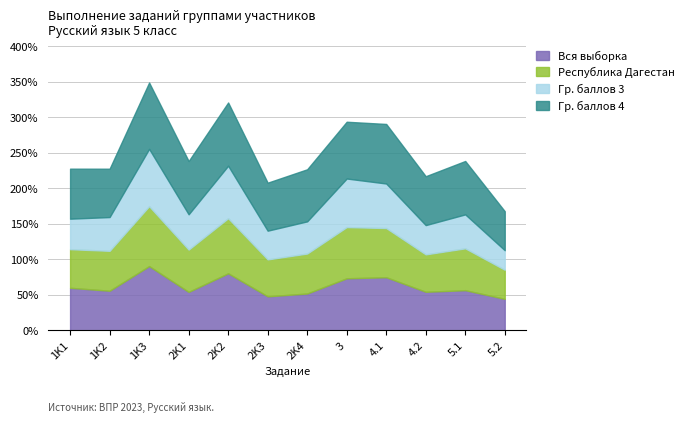

What is the difference between the second highest and second lowest values in the Гр. баллов 4 series?

21.5